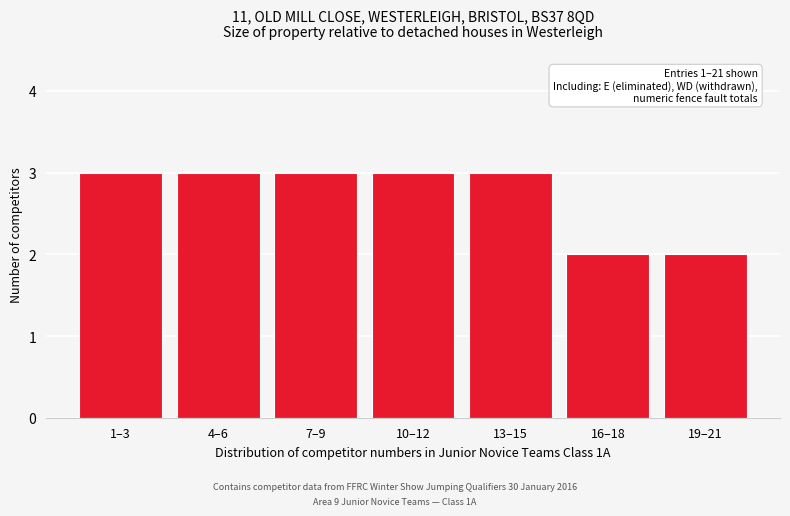

Reading left to right, list all the values displayed in this chart.

1–3=3	4–6=3	7–9=3	10–12=3	13–15=3	16–18=2	19–21=2